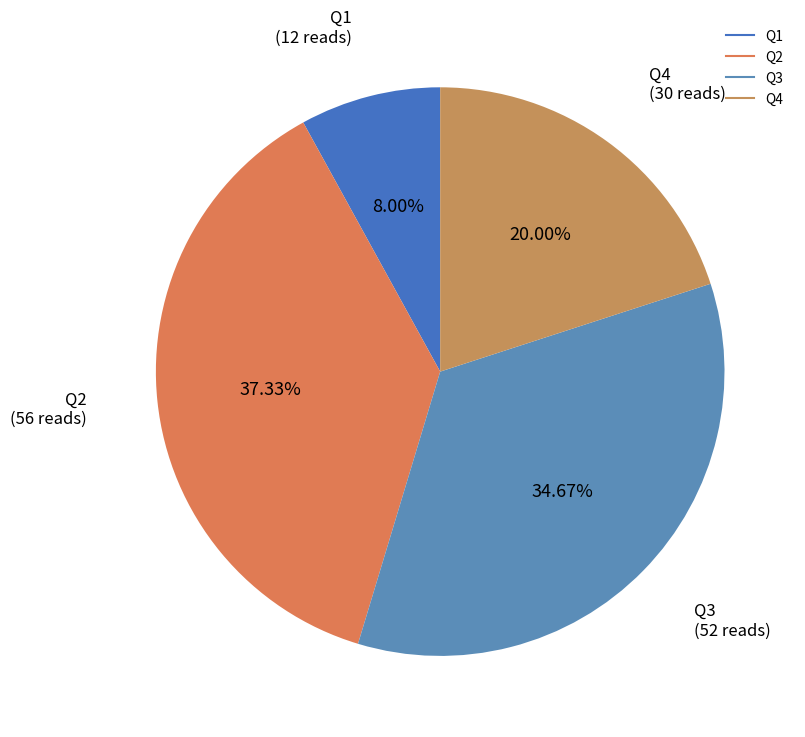

What is the smallest slice in the pie chart?

Q1